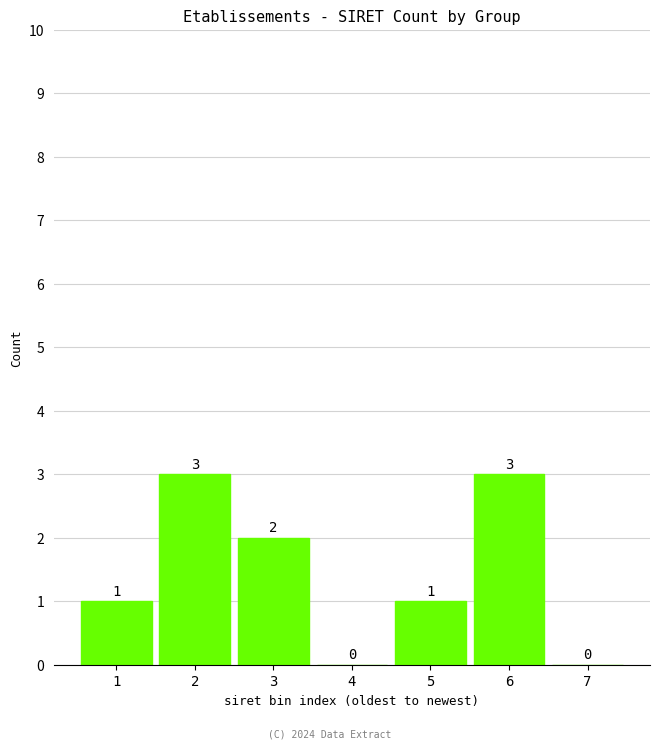

Reading right to left, what are all the values shown in this chart?

7=0	6=3	5=1	4=0	3=2	2=3	1=1